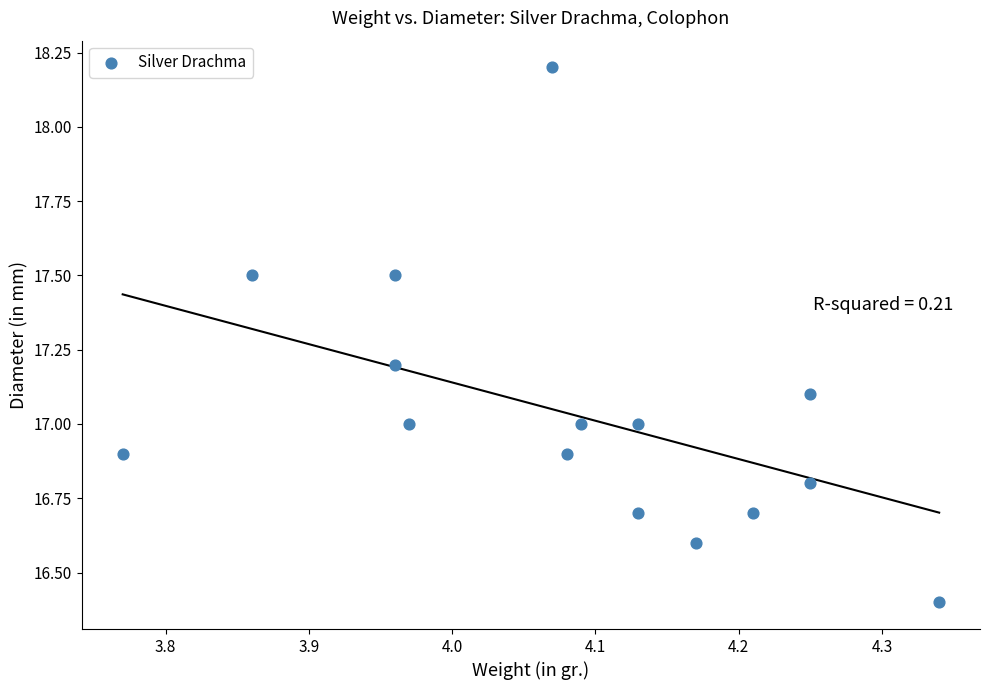

What is the range of X values (max minus min)?

0.6